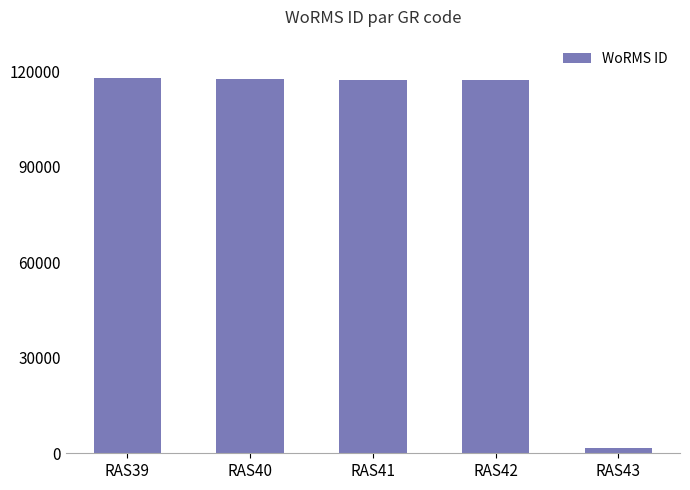

Approximately how many times larger is the value at RAS41 compared to RAS42?

1.0